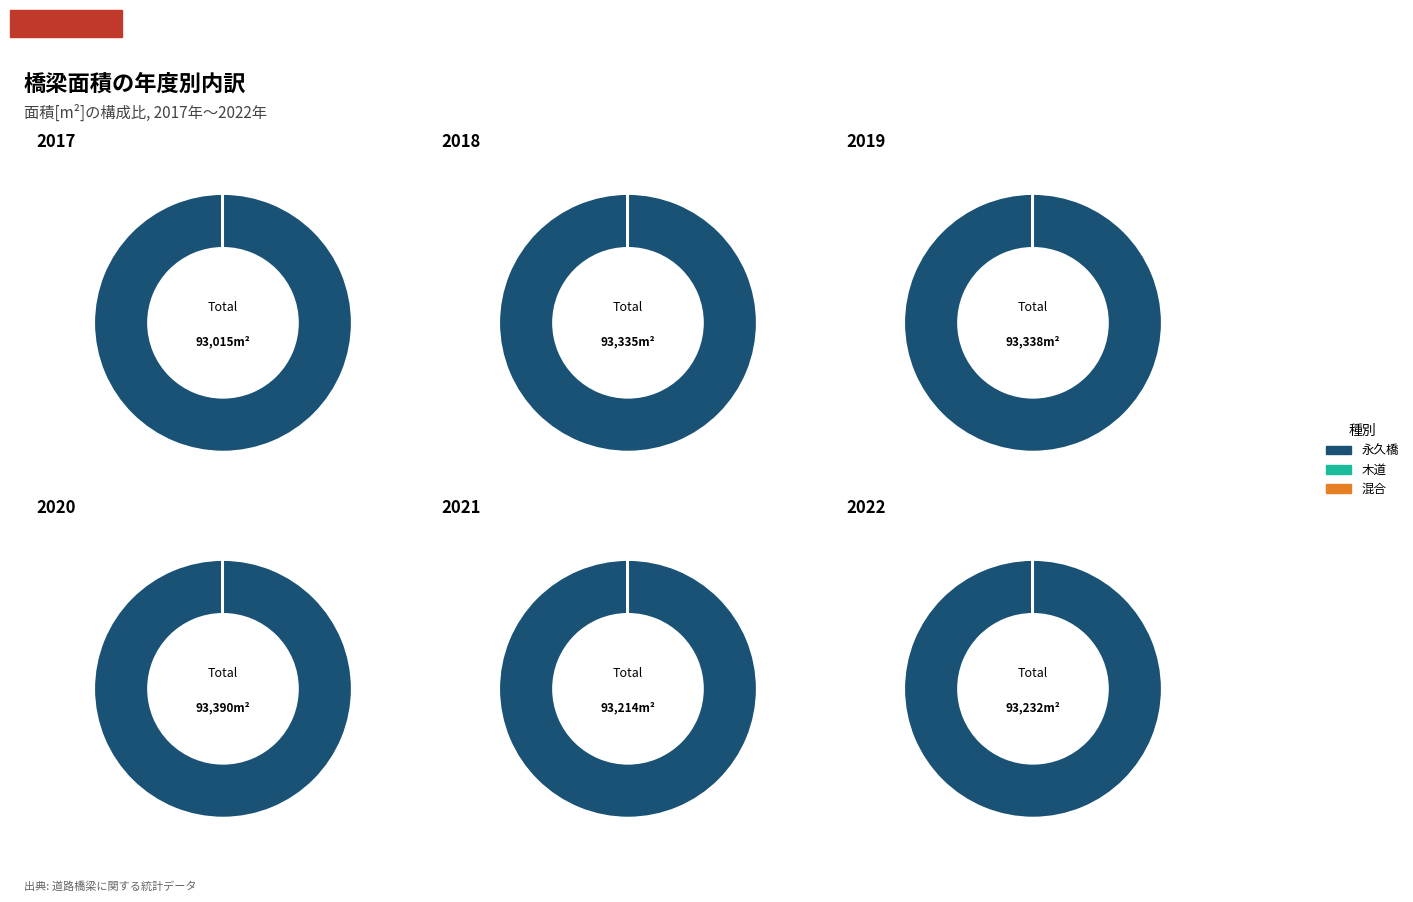

Rank the series by their maximum value, from lowest to highest.

木道, 混合, 永久橋